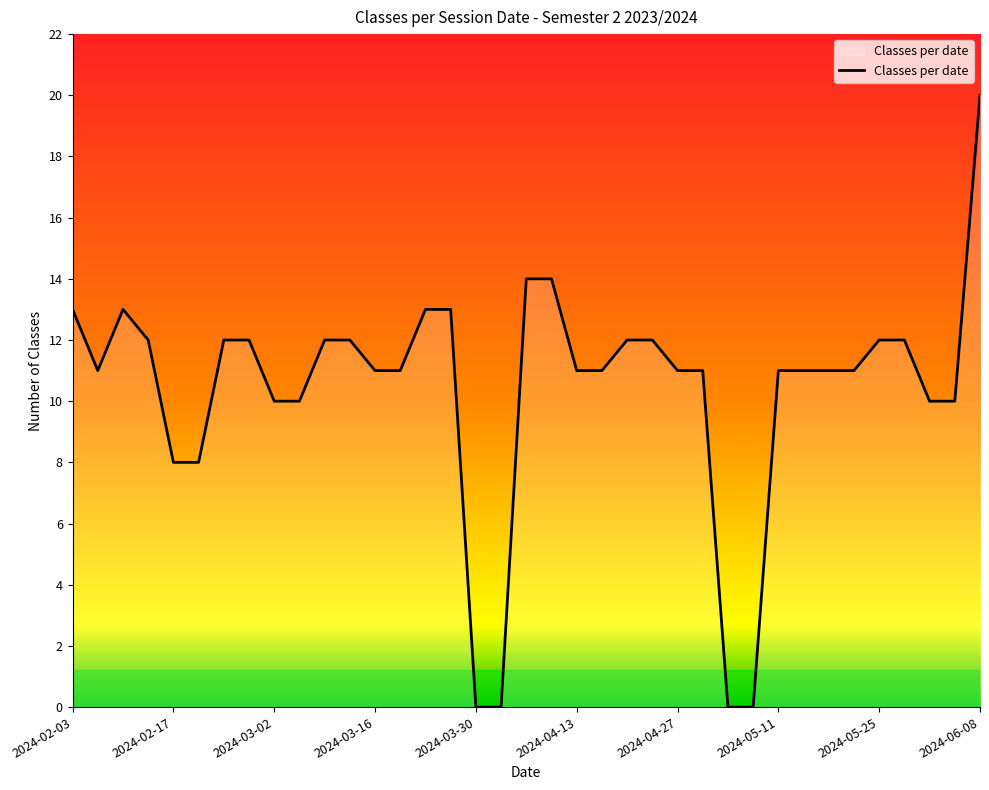

What is the maximum value shown in the chart?

20